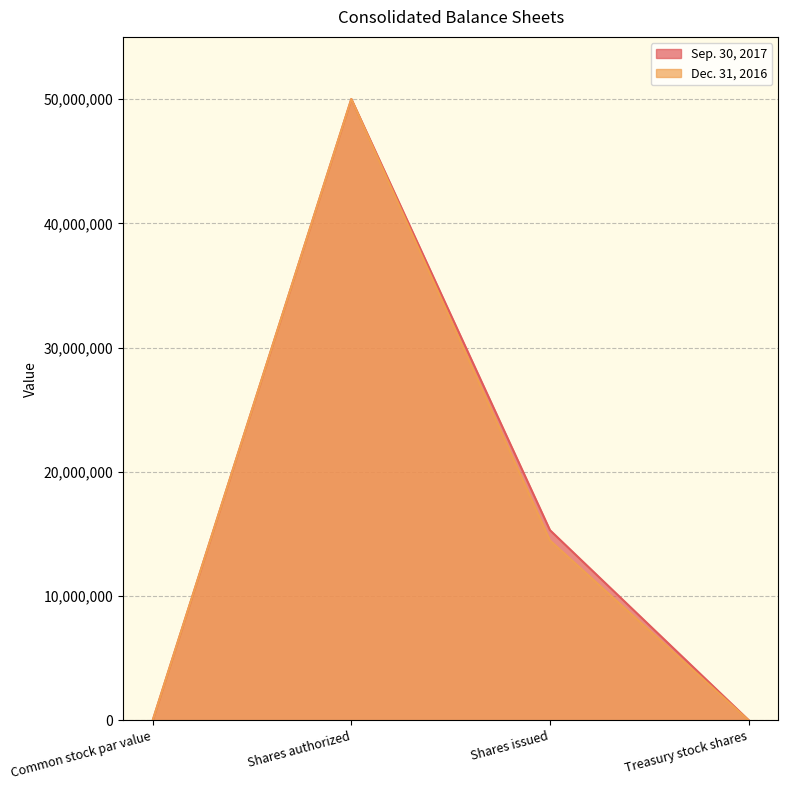

True or false: Sep. 30, 2017 has more than 0 points higher than both neighbors.

True